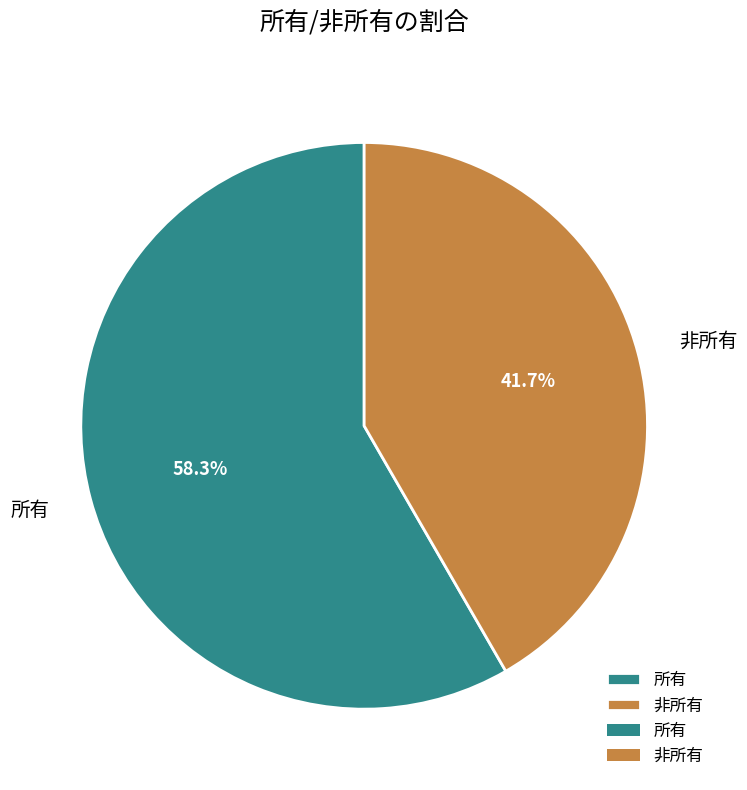

To the nearest percent, what is the difference between the 所有 and 非所有 slice percentages?

17%